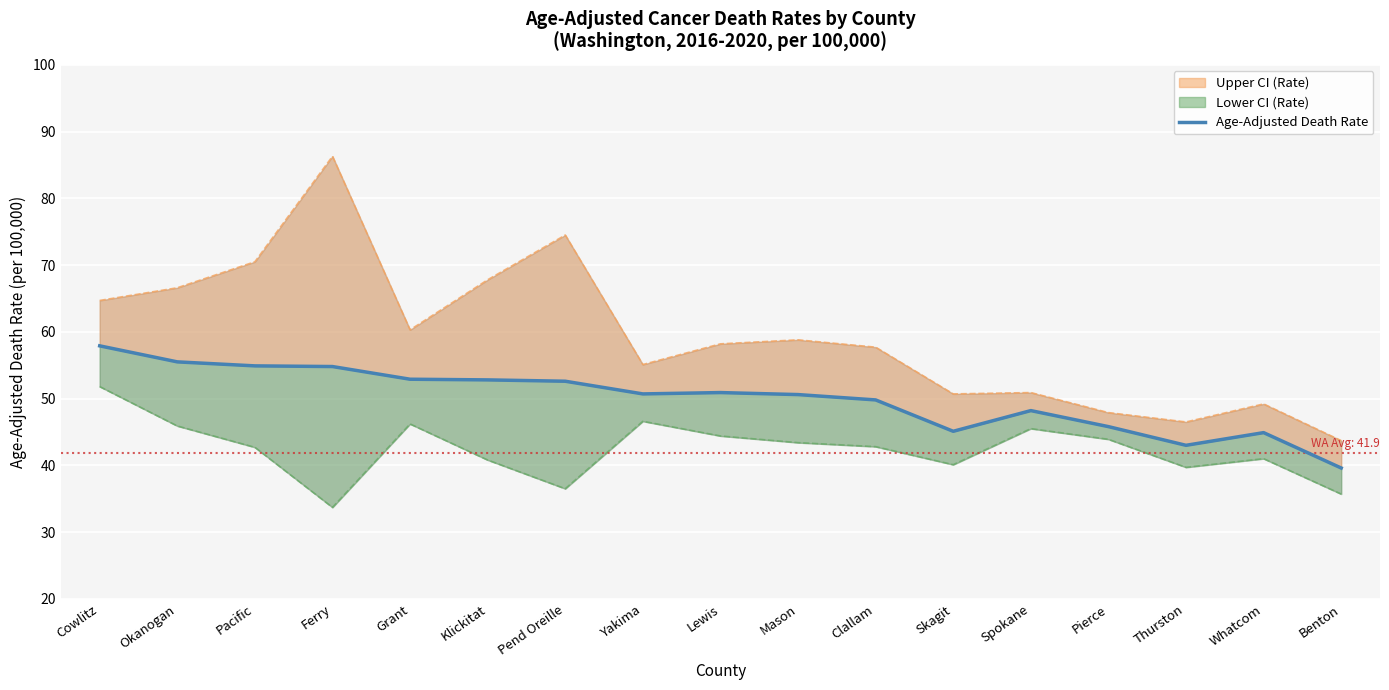

True or false: Age-Adjusted Death Rate and Upper CI (Rate) cross at least once.

False